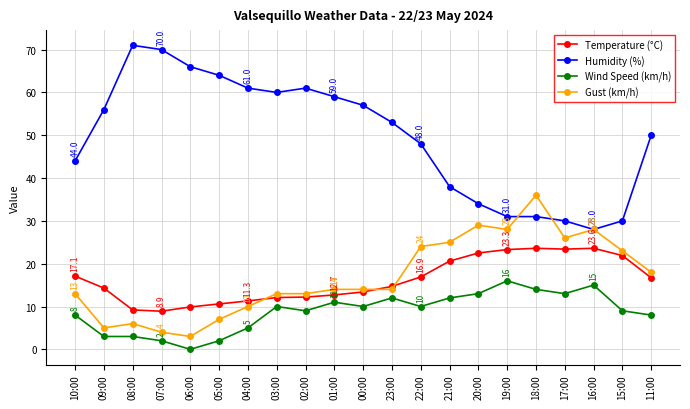

True or false: Gust (km/h) has more than 2 points higher than both neighbors.

True